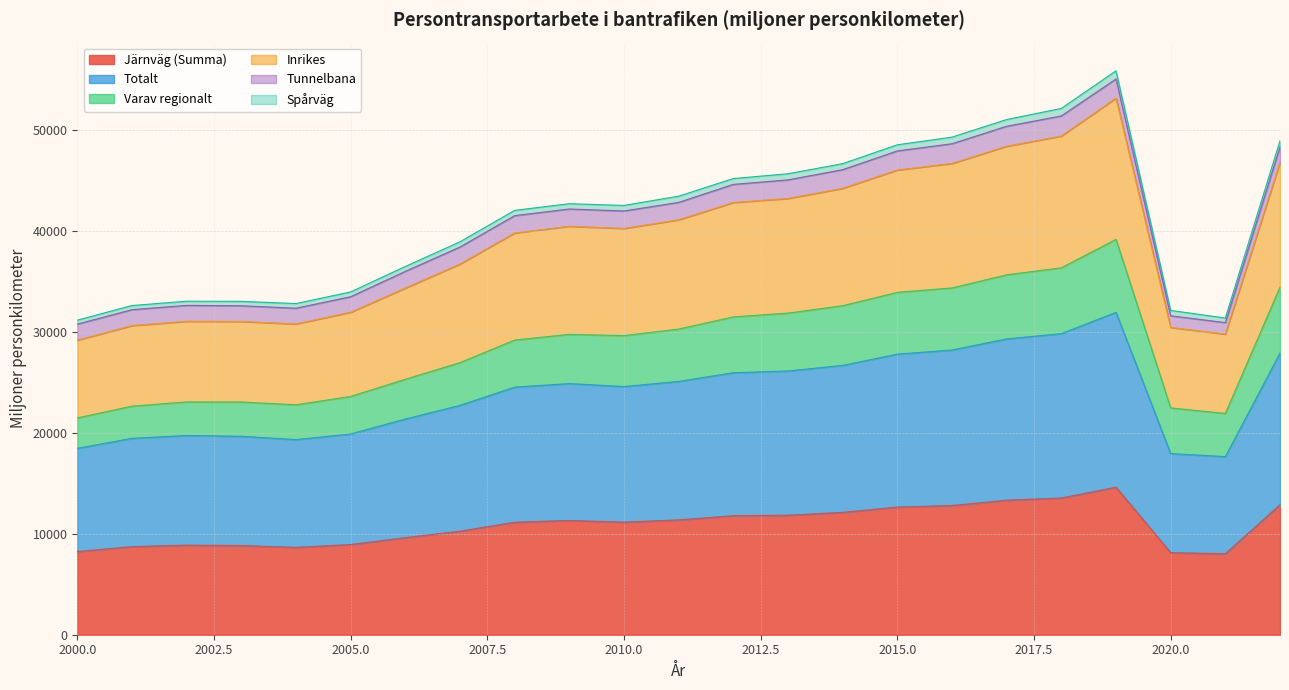

What is the minimum value for Järnväg (Summa)?

8027.5